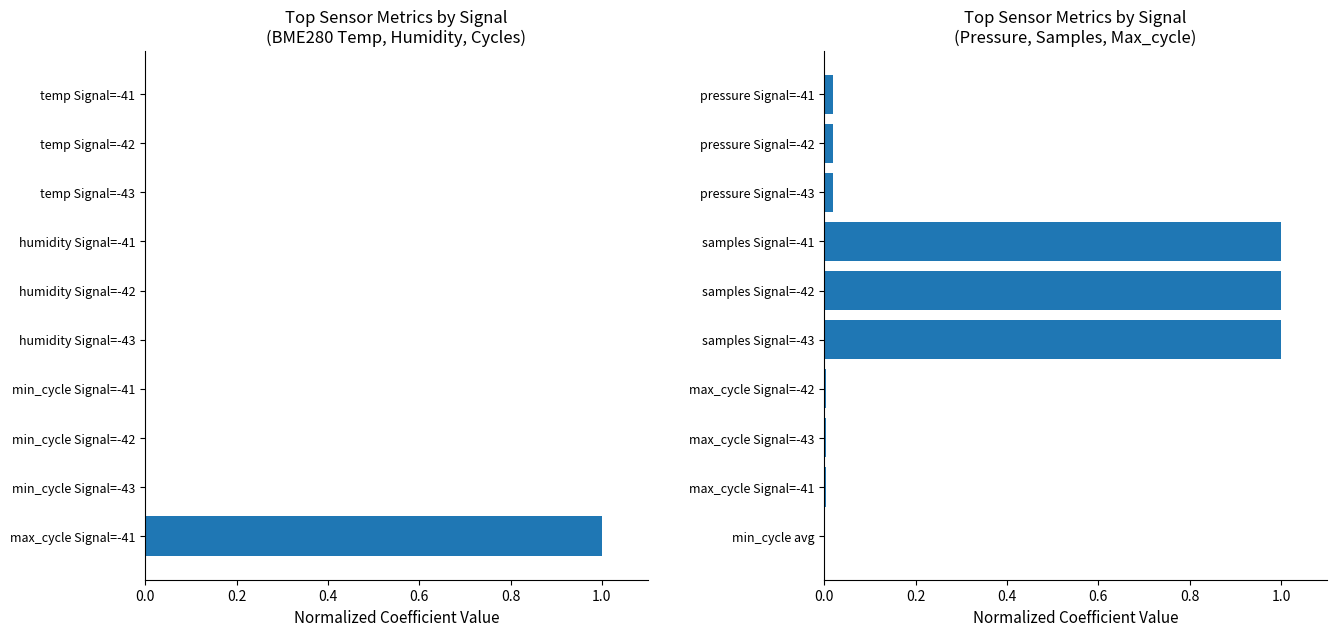

How many bars are there in each group?

2